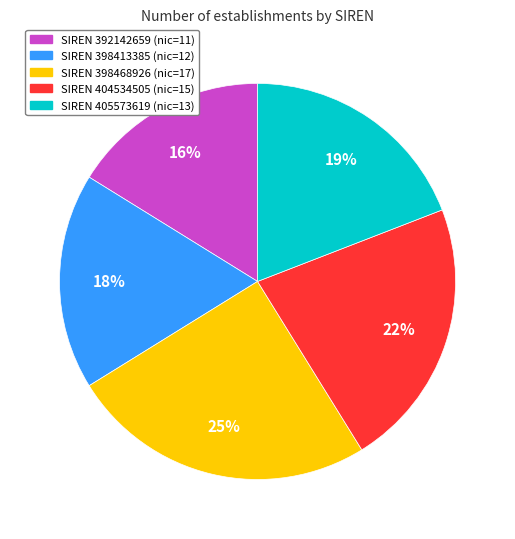

To the nearest percent, what is the difference between the largest and smallest slice percentages?

9%